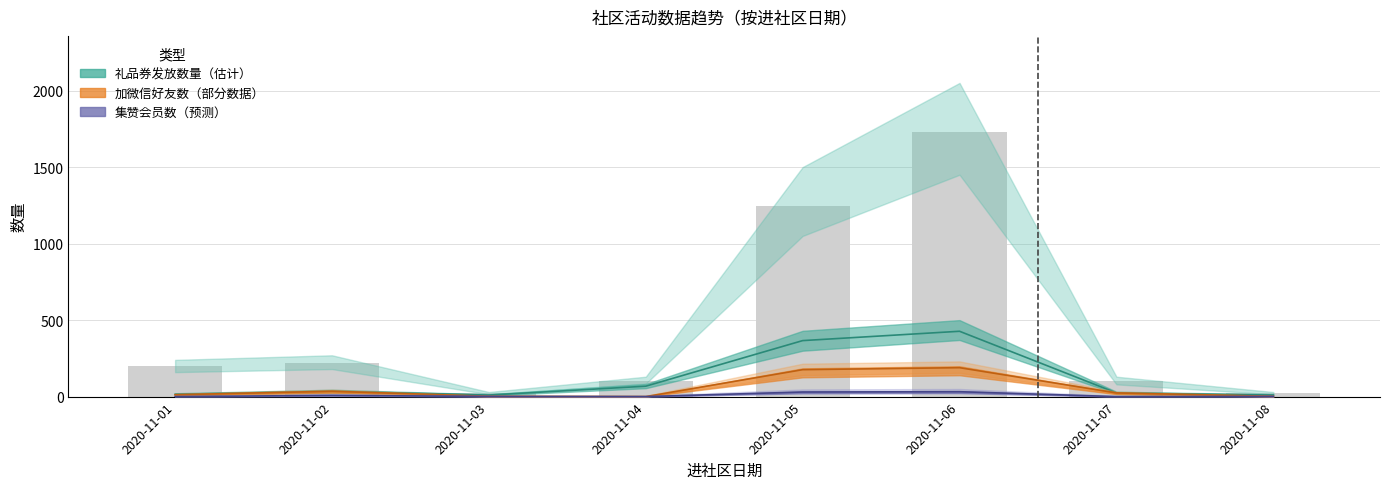

Which has a higher value, 2020-11-05 or 2020-11-01?

2020-11-05